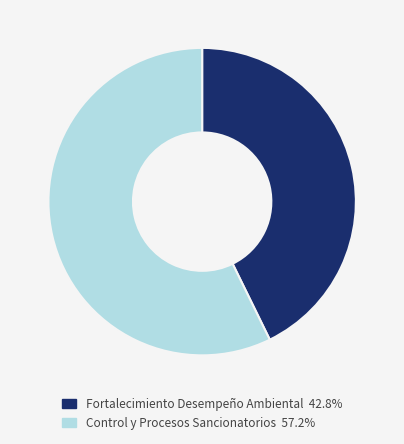

Do Fortalecimiento Desempeño Ambiental 42.8% and Control y Procesos Sancionatorios 57.2% together represent more than half of the pie?

Yes